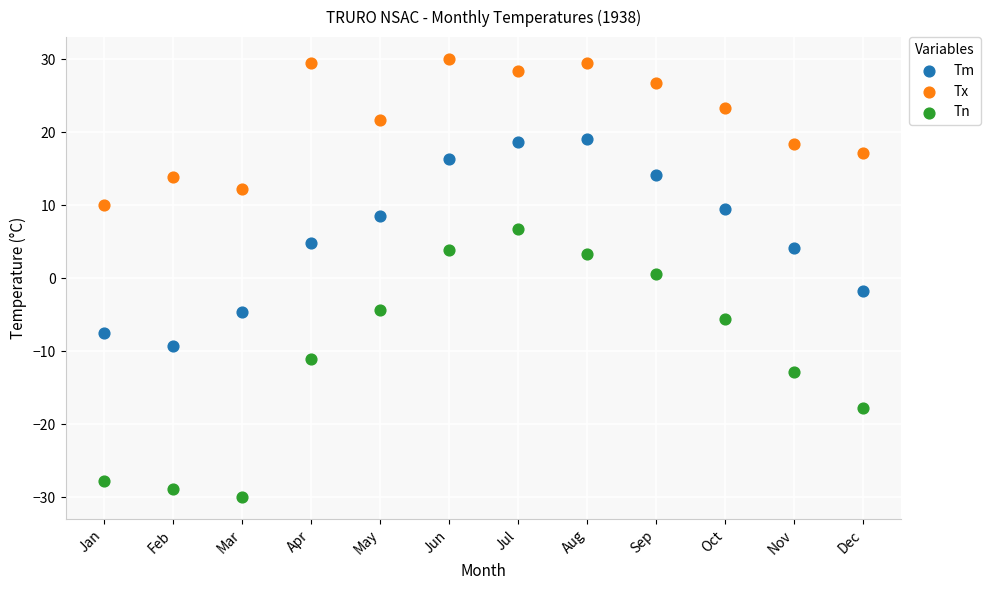

Across all data points, what is the range of Y values (max minus min)?

60.0